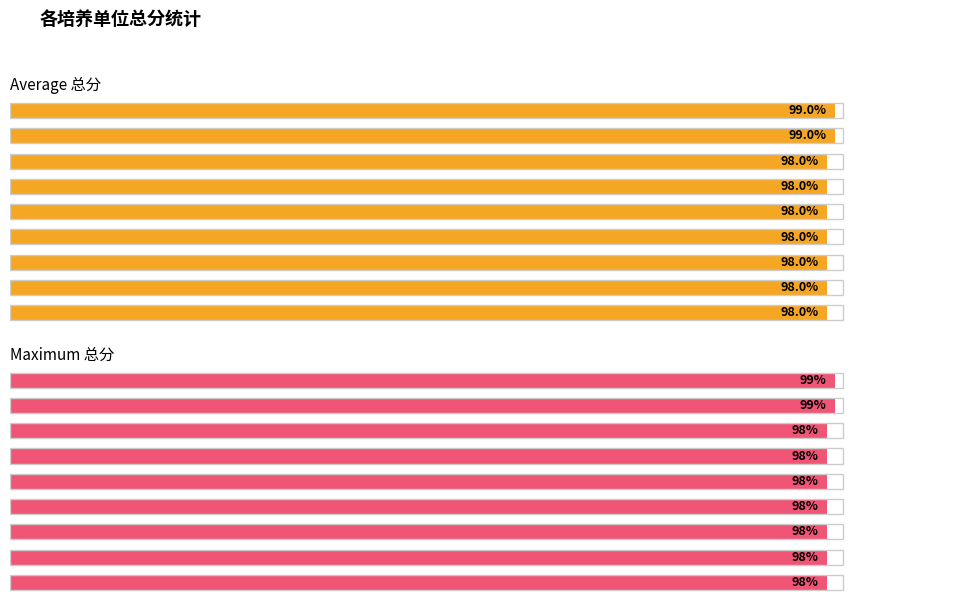

What is the total value across all series at 资源与环境工程学院?

196